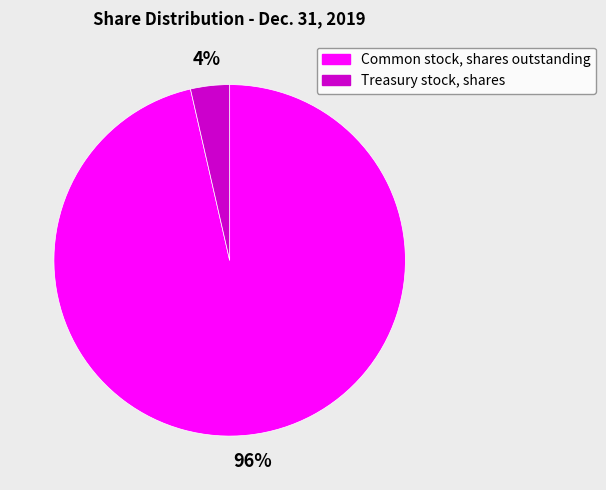

What percentage is the Treasury stock, shares slice, to the nearest percent?

4%